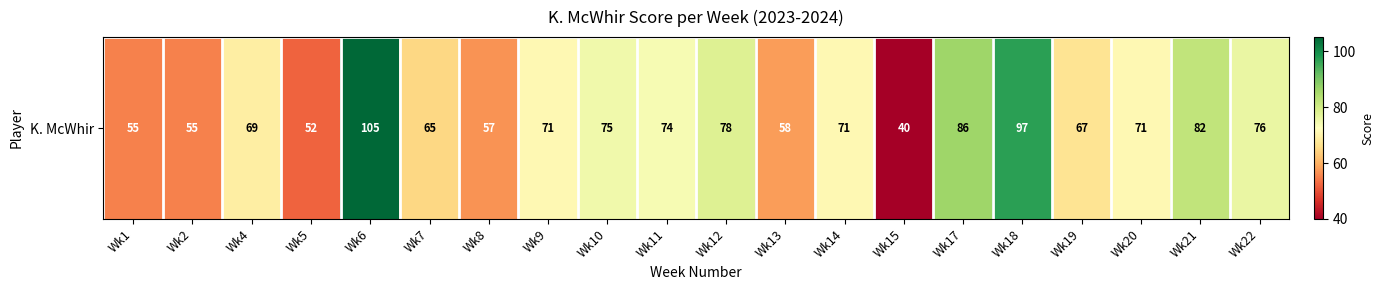

Reading left to right, extract all data points from this chart.

55	55	69	52	105	65	57	71	75	74	78	58	71	40	86	97	67	71	82	76